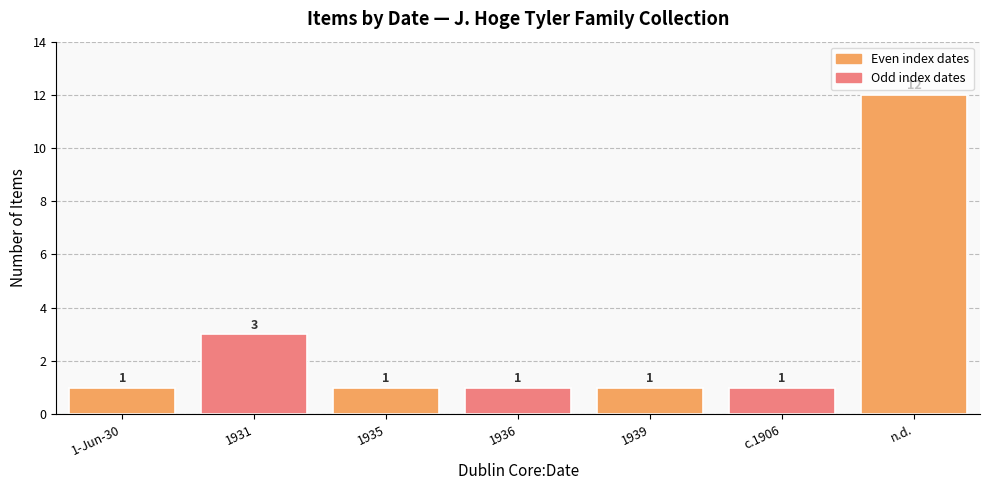

What is the label of the 3rd bar from the left?

1935